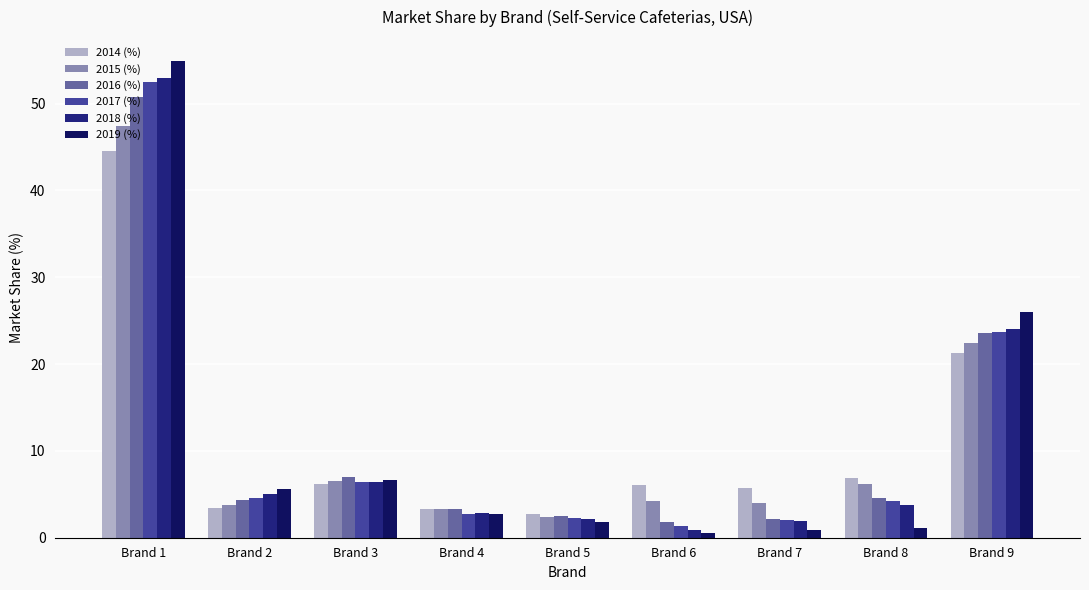

At which label is 2014 (%) closest to 23?

Brand 9